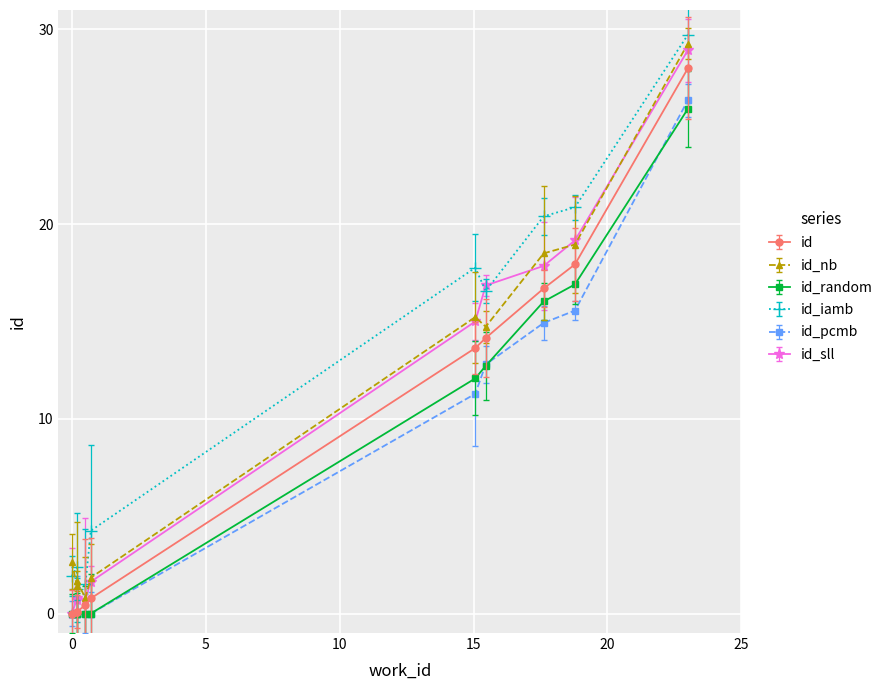

True or false: id_pcmb and id_iamb intersect in this chart.

False